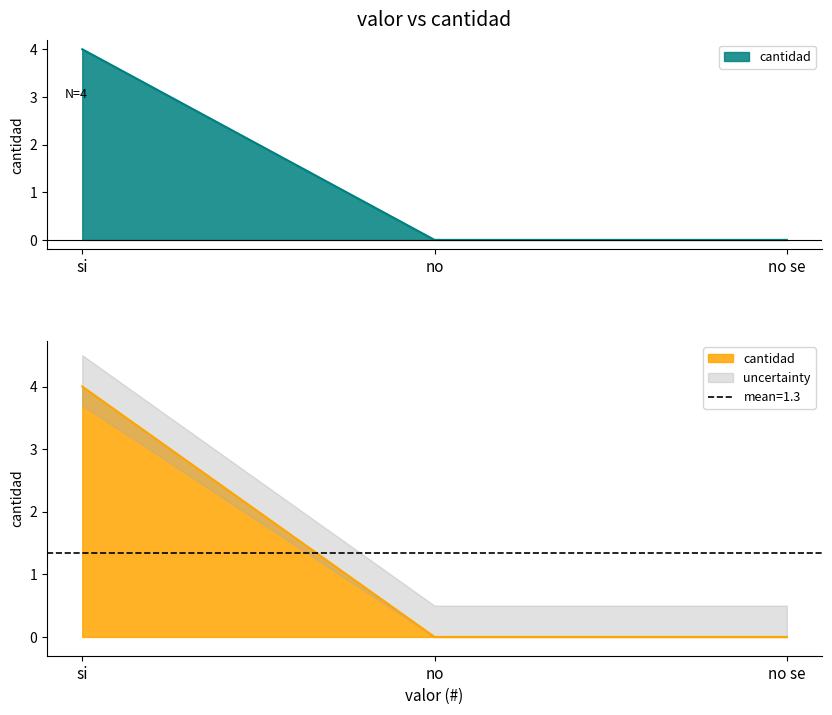

Which category has the highest value across all series?

si